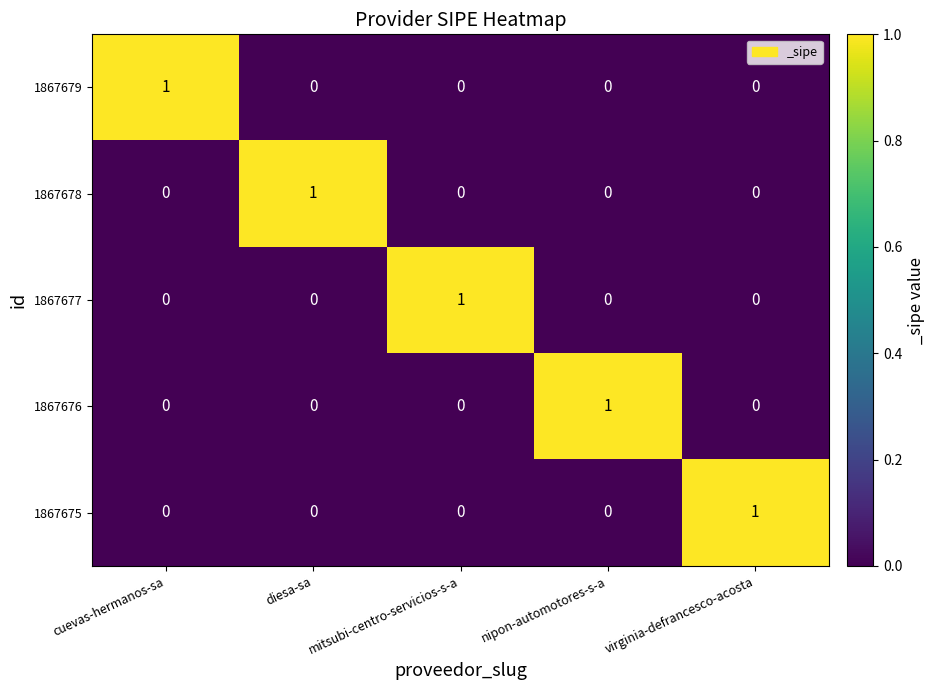

True or false: 1867679 has a value of 2 at cuevas-hermanos-sa.

False